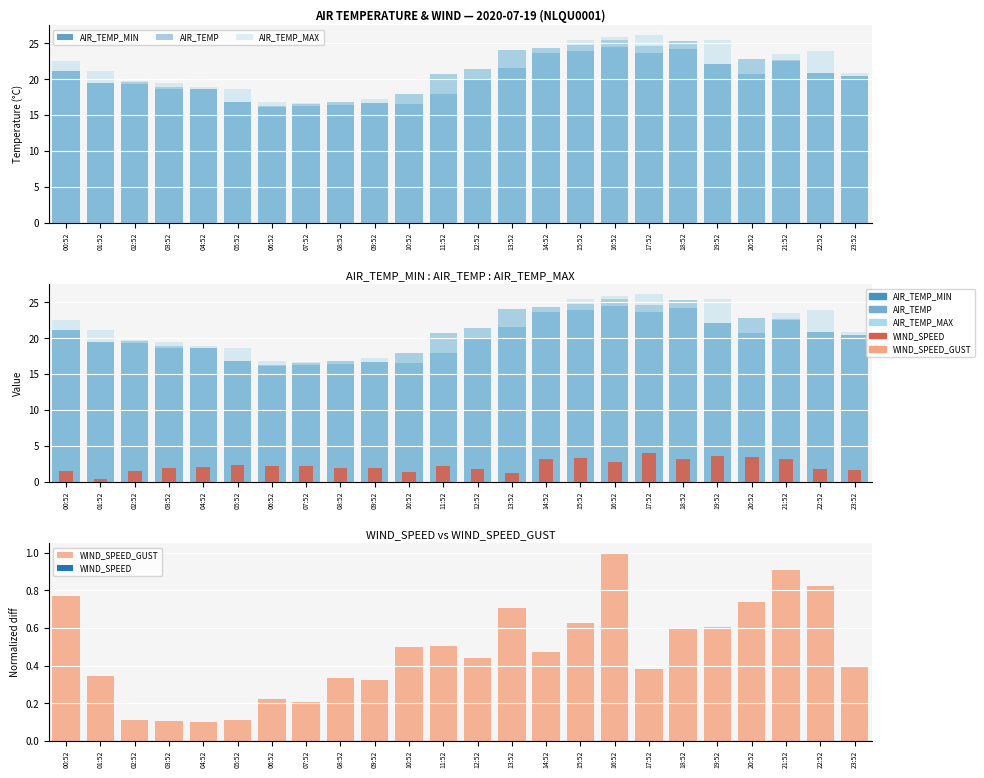

True or false: WIND_SPEED_GUST has a value of 0.1 at 10:52.

False